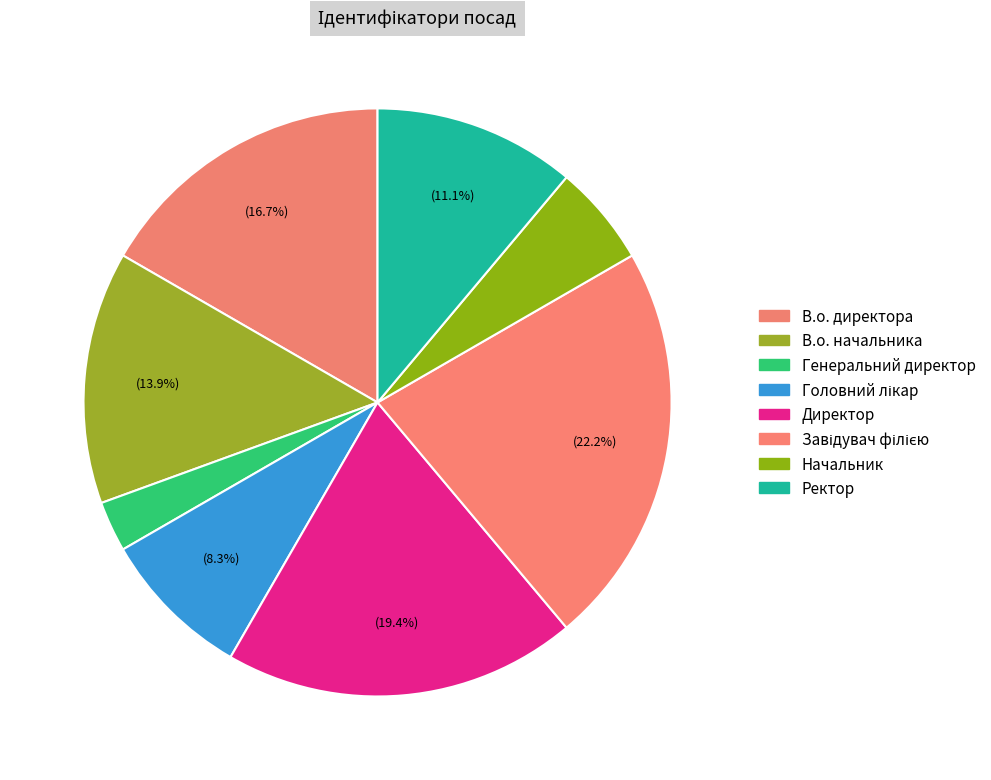

Count the number of slices in the pie.

8